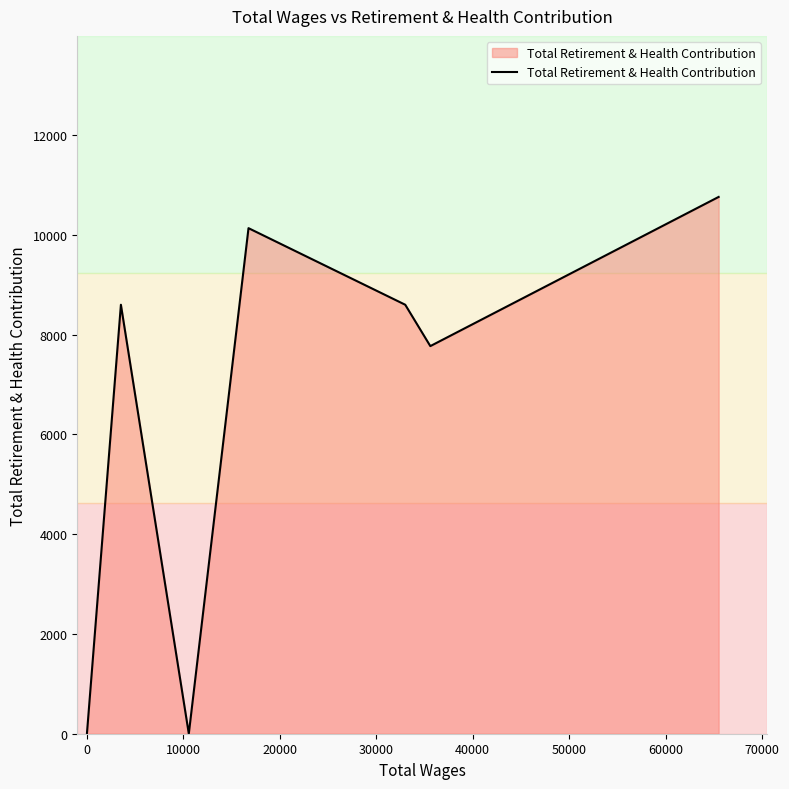

Does the chart have visible grid lines?

No